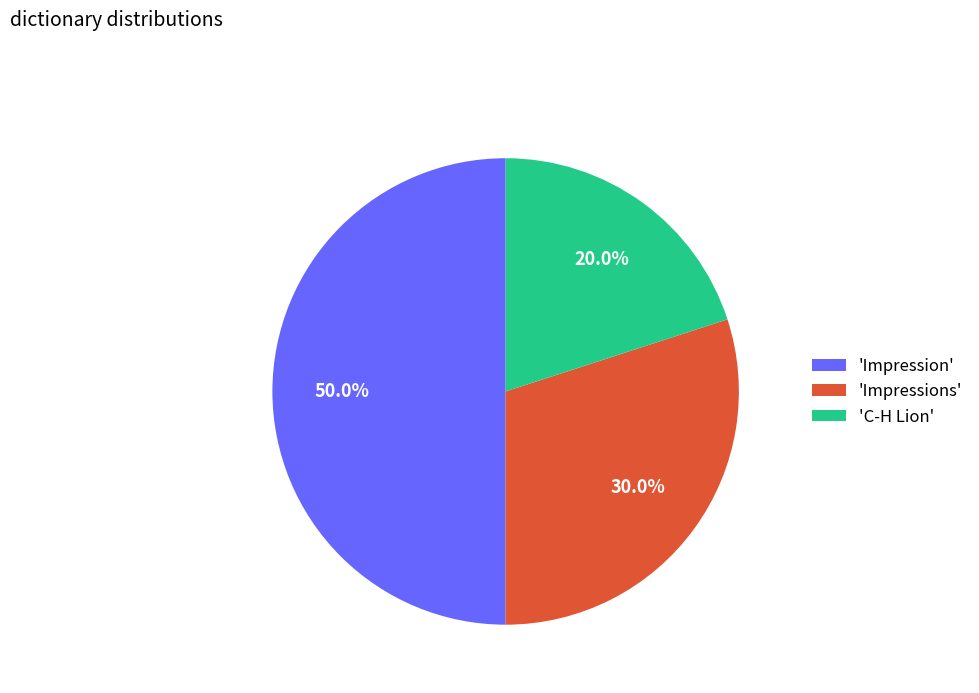

Rank the categories by value from highest to lowest.

'Impression', 'Impressions', 'C-H Lion'